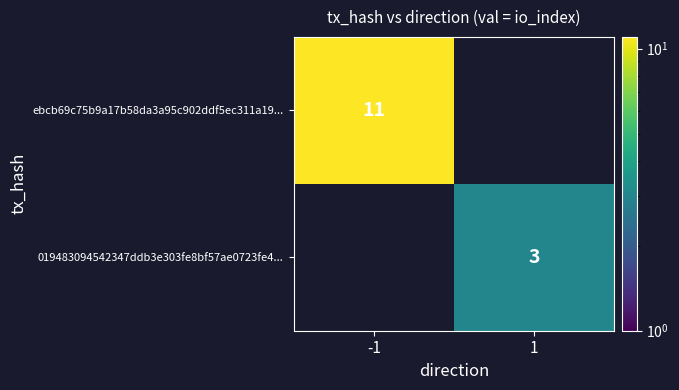

What is the total value across all series at -1?

11